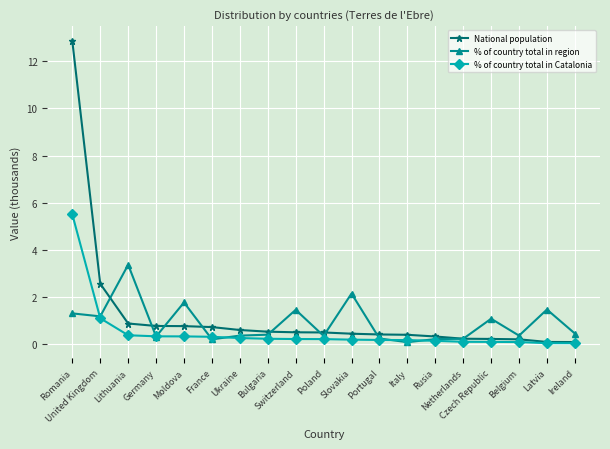

List the series in order of their peak value, lowest first.

% of country total in region, % of country total in Catalonia, National population